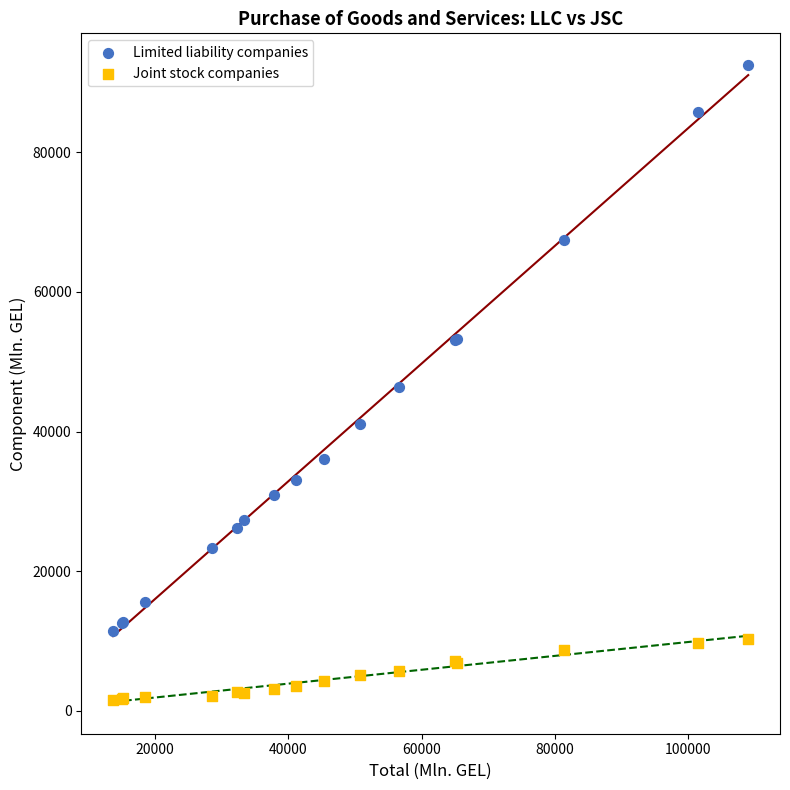

Which series reaches the minimum Y coordinate?

Joint stock companies